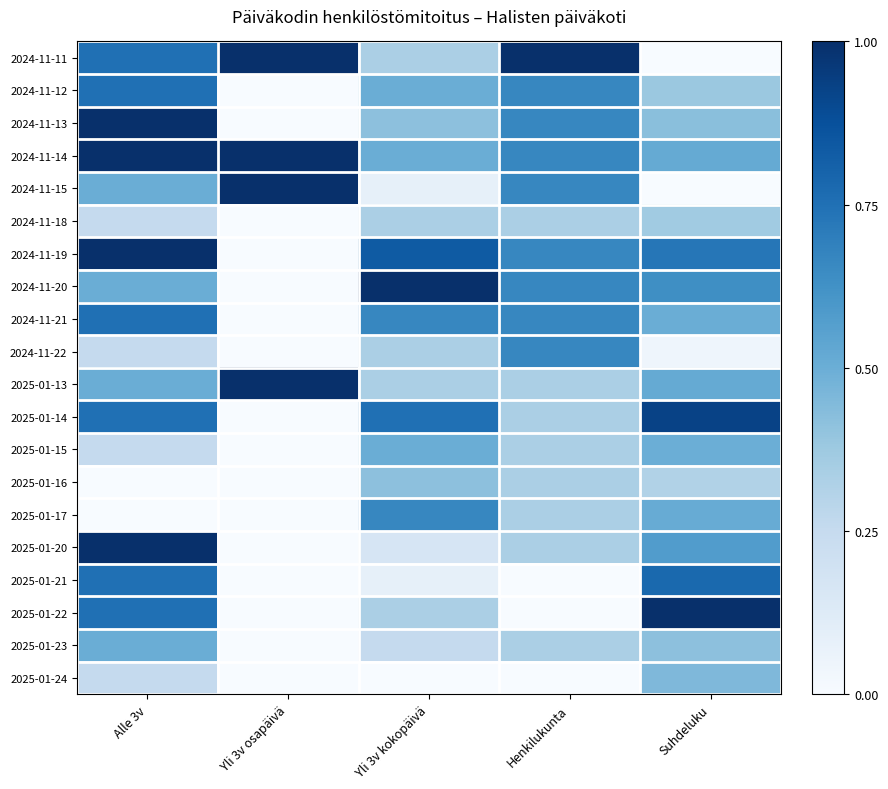

Which series has the largest range (max minus min)?

2024-11-11